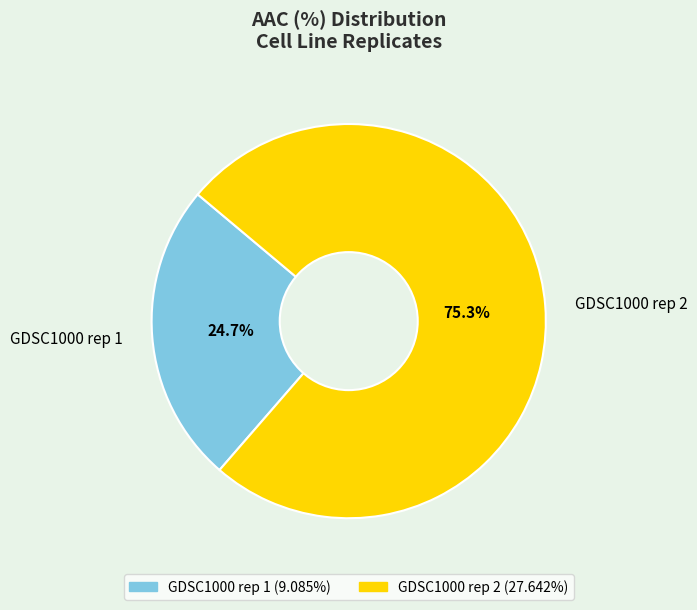

True or false: GDSC1000 rep 1 accounts for 25% of the total.

True